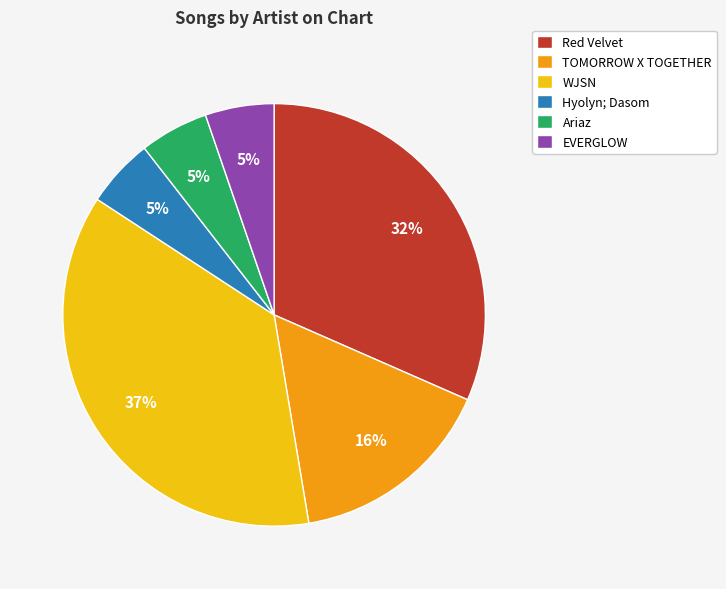

Does WJSN represent more than half of the total?

No